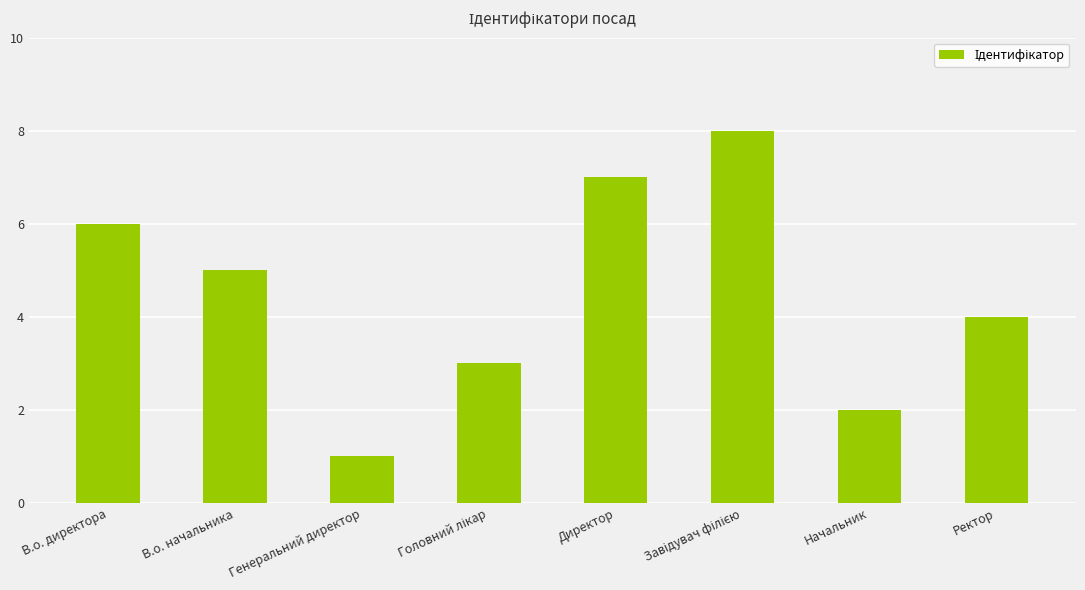

What is the change in value from В.о. директора to Директор?

+1